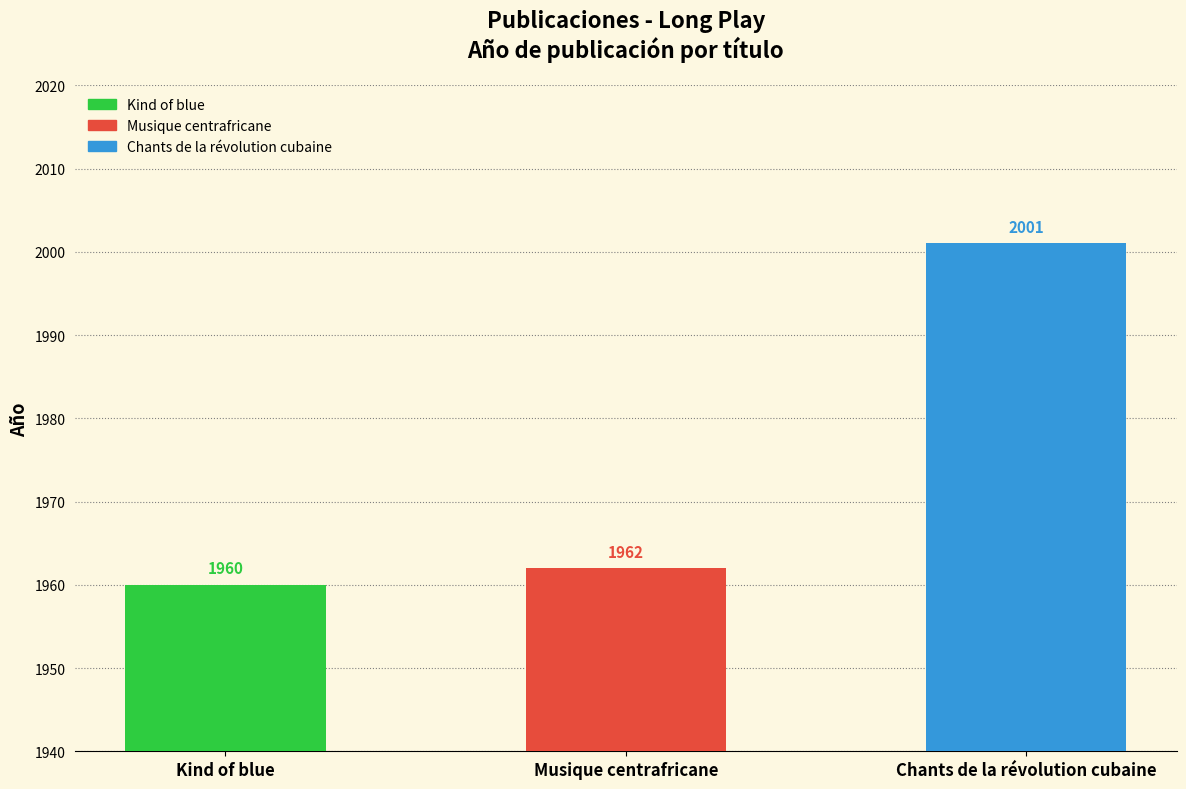

At which category does the chart reach its minimum across all series?

Kind of blue